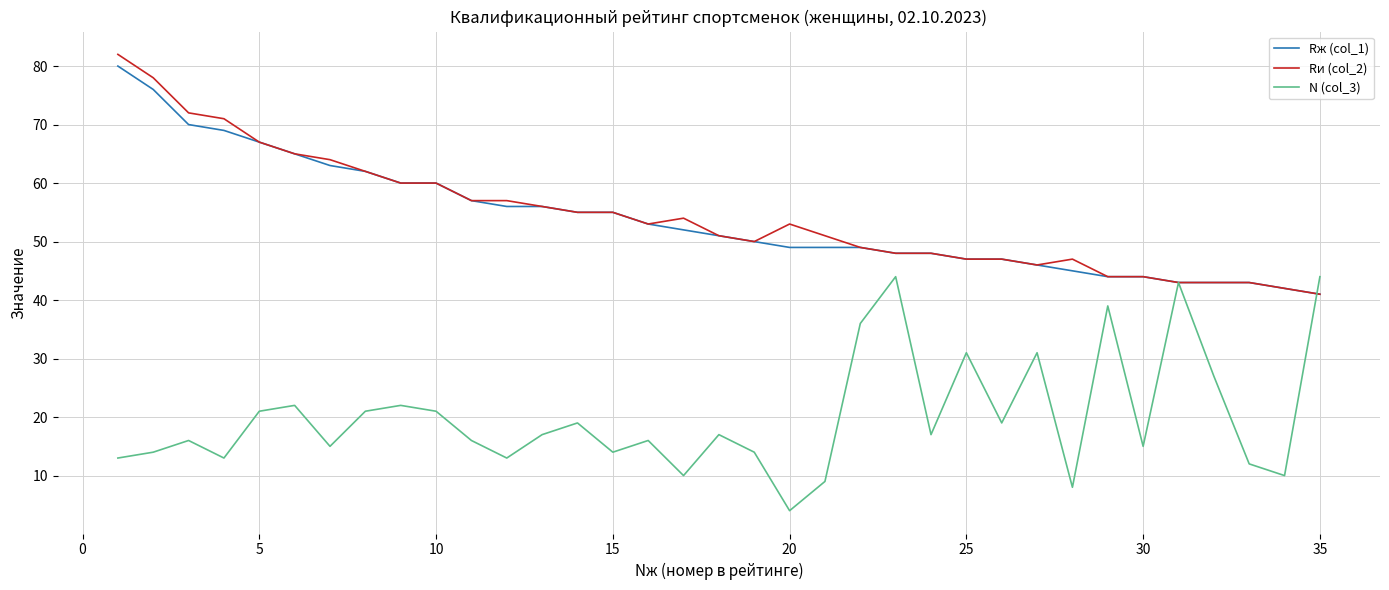

What is the maximum value for N (col_3)?

44